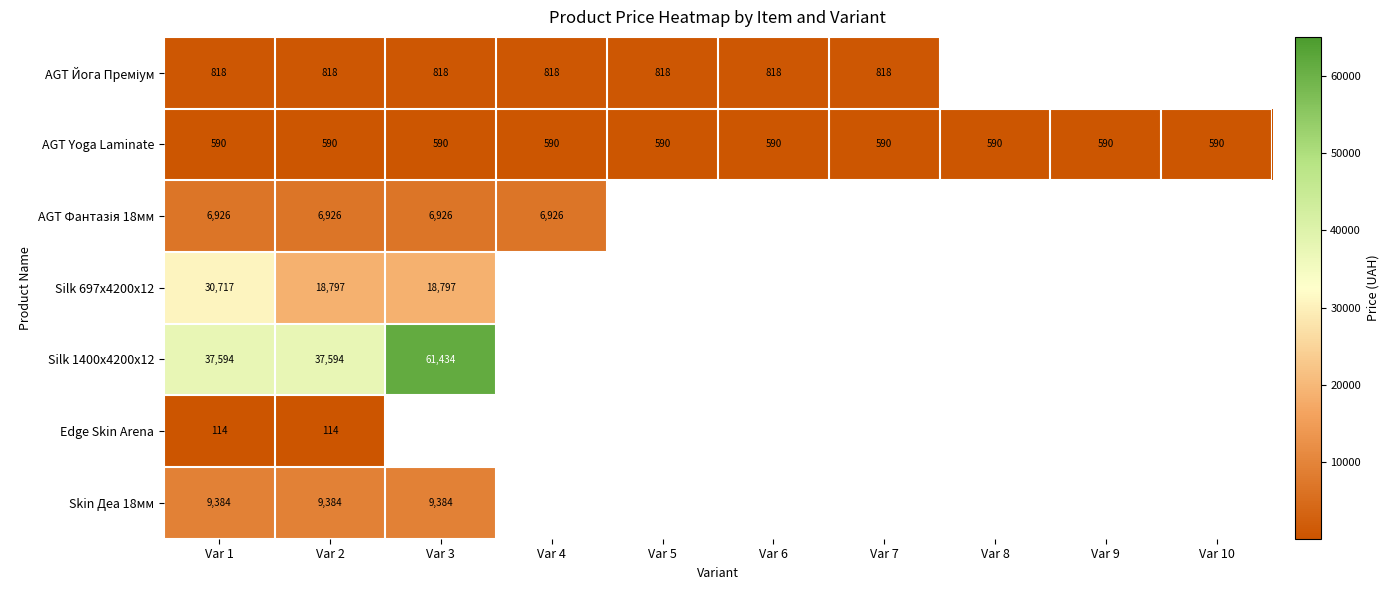

Which has a higher value, Var 6 or Var 3?

Var 6